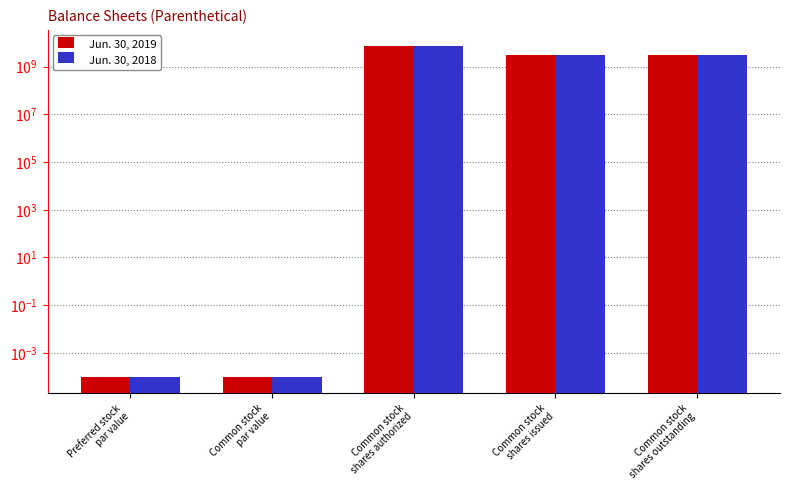

True or false: Jun. 30, 2019 has a value of 0.0 at Common stock
par value.

False